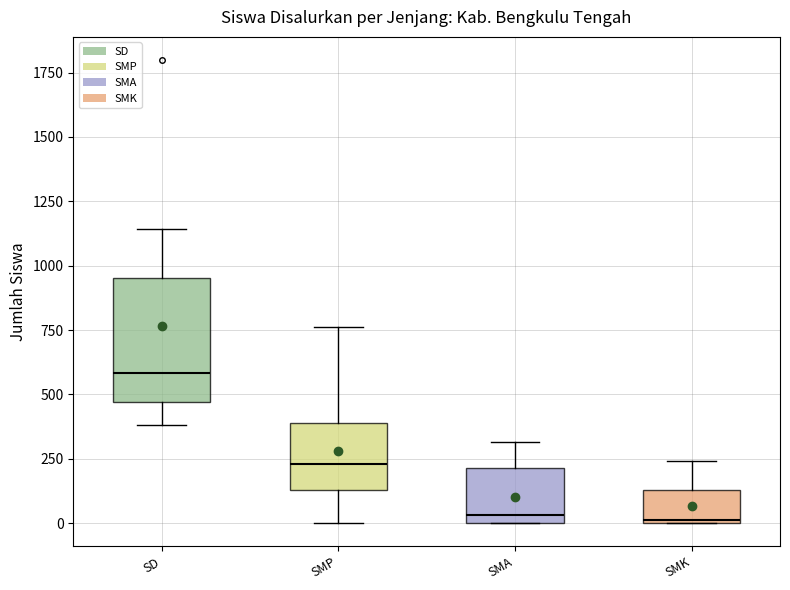

Which box has the highest median line?

SD